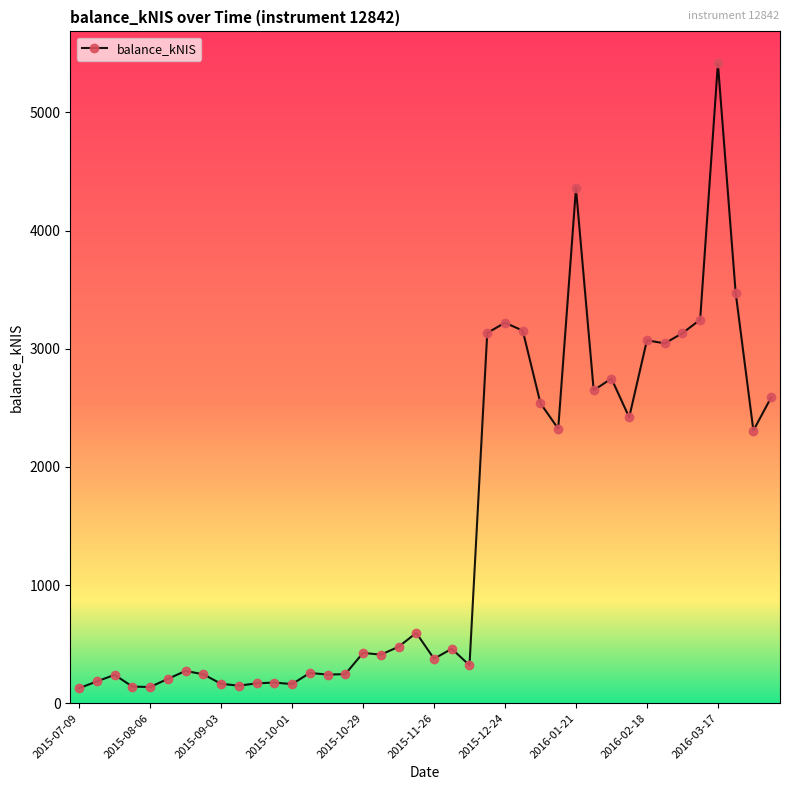

What is the difference between the maximum and minimum values?

5287.5